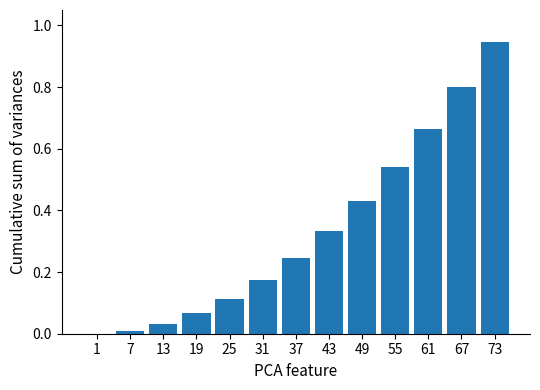

The chart shows a value of 0.1 at 13. True or false?

False